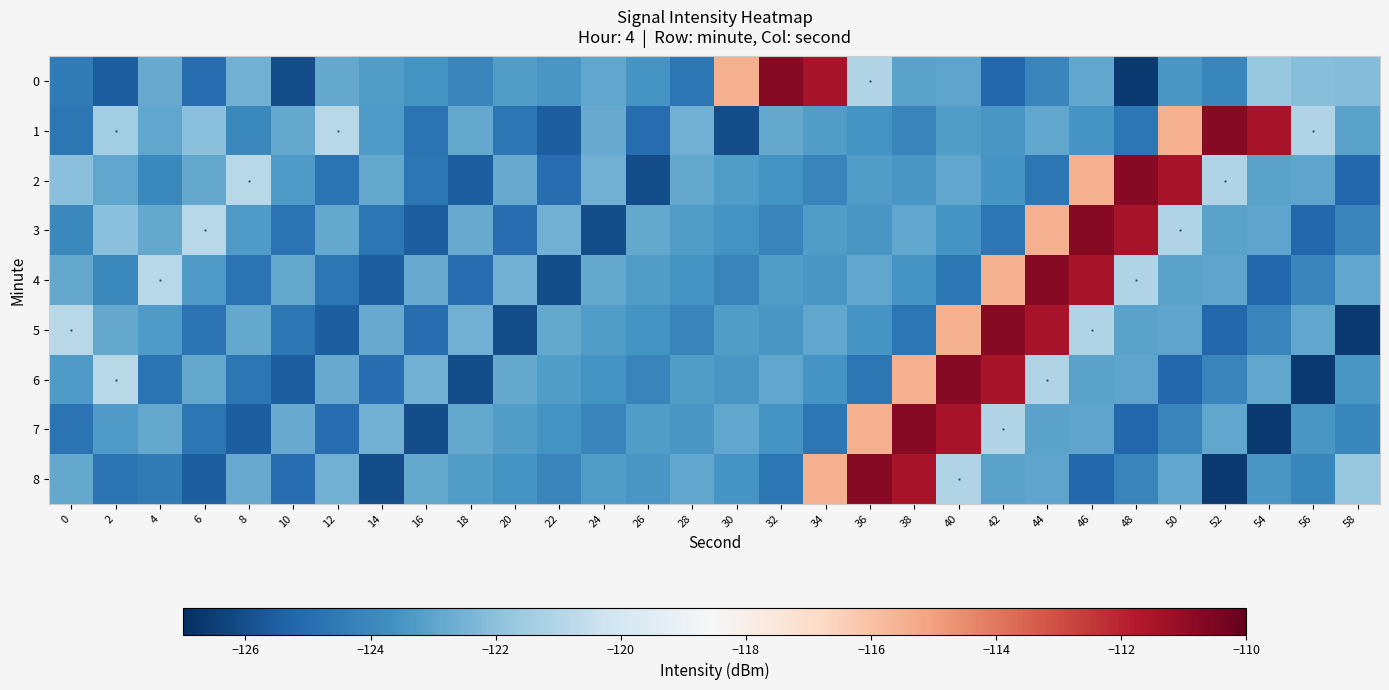

At which category is the sum across all series the highest?

40